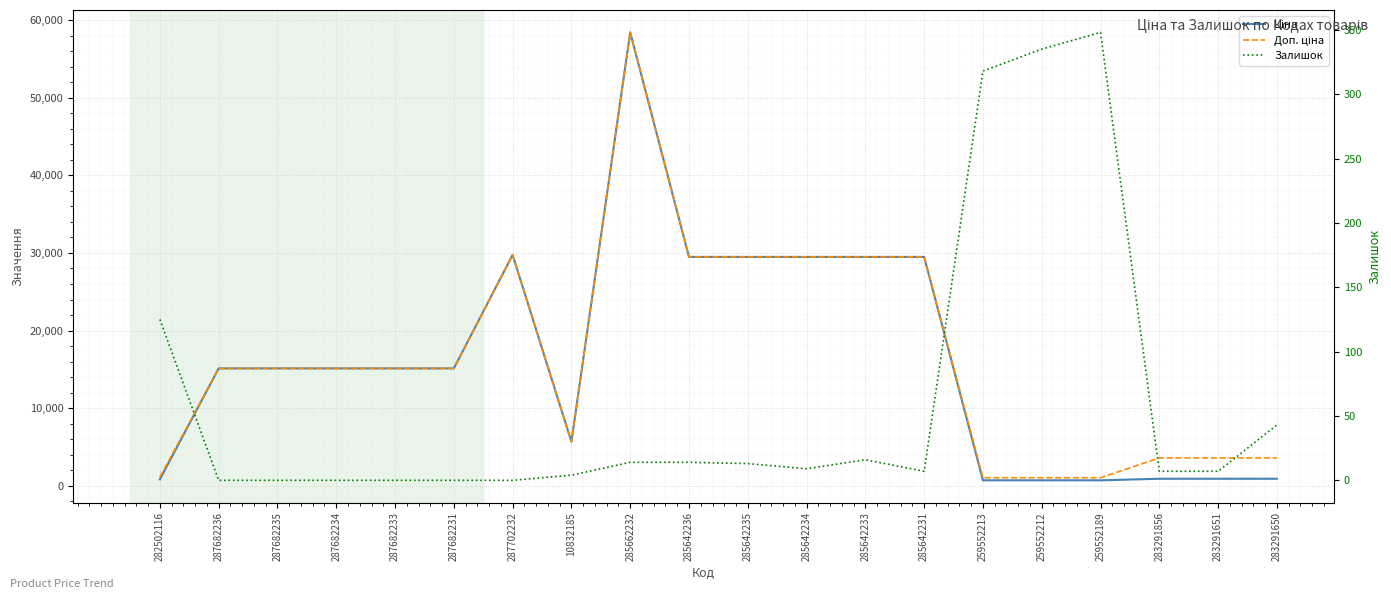

True or false: Доп. ціна and Залишок intersect in this chart.

False